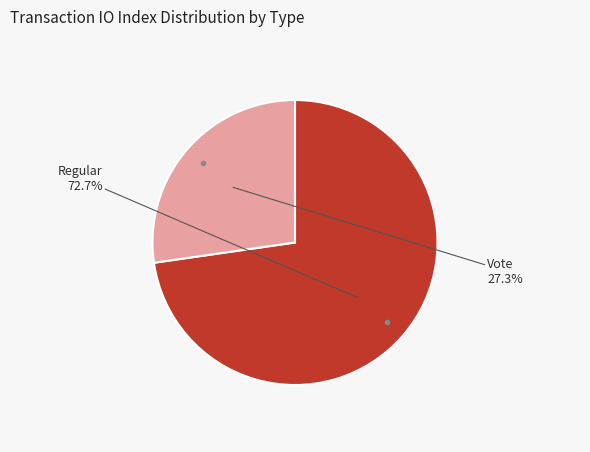

Which slice is the smallest?

Vote